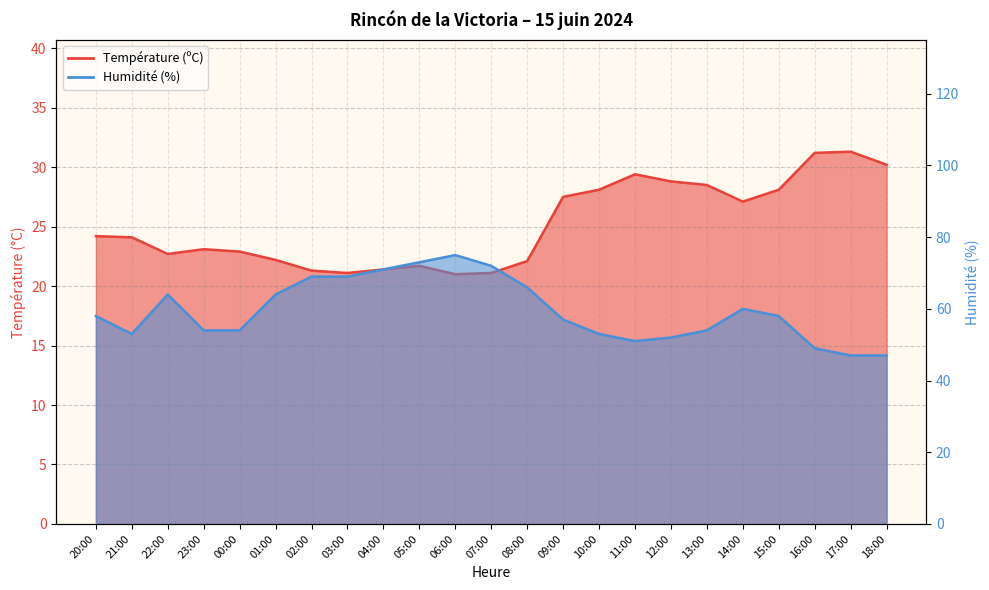

Reading left to right, what are all the values shown in this chart?

Température (ºC): 24.2	24.1	22.7	23.1	22.9	22.2	21.3	21.1	21.4	21.7	21.0	21.1	22.1	27.5	28.1	29.4	28.8	28.5	27.1	28.1	31.2	31.3	30.2
Humidité (%): 58.0	53.0	64.0	54.0	54.0	64.0	69.0	69.0	71.0	73.0	75.0	72.0	66.0	57.0	53.0	51.0	52.0	54.0	60.0	58.0	49.0	47.0	47.0